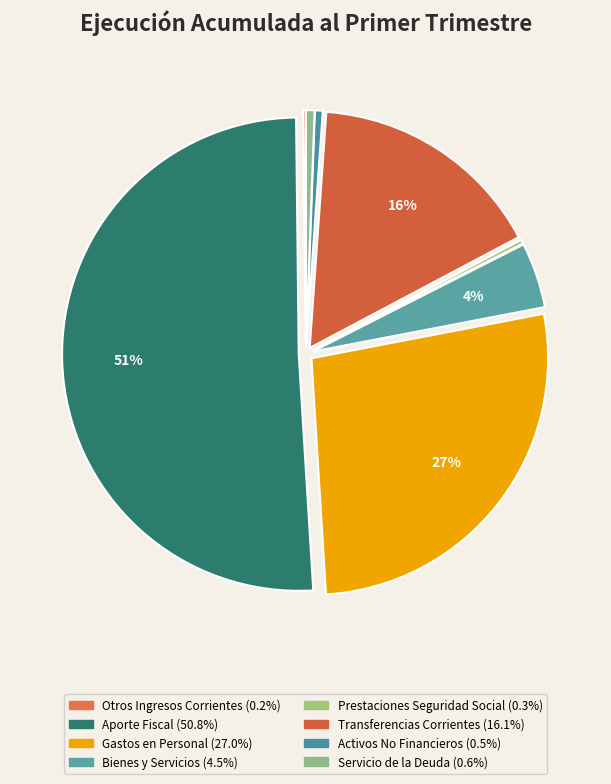

Is there a majority slice in this chart?

Yes